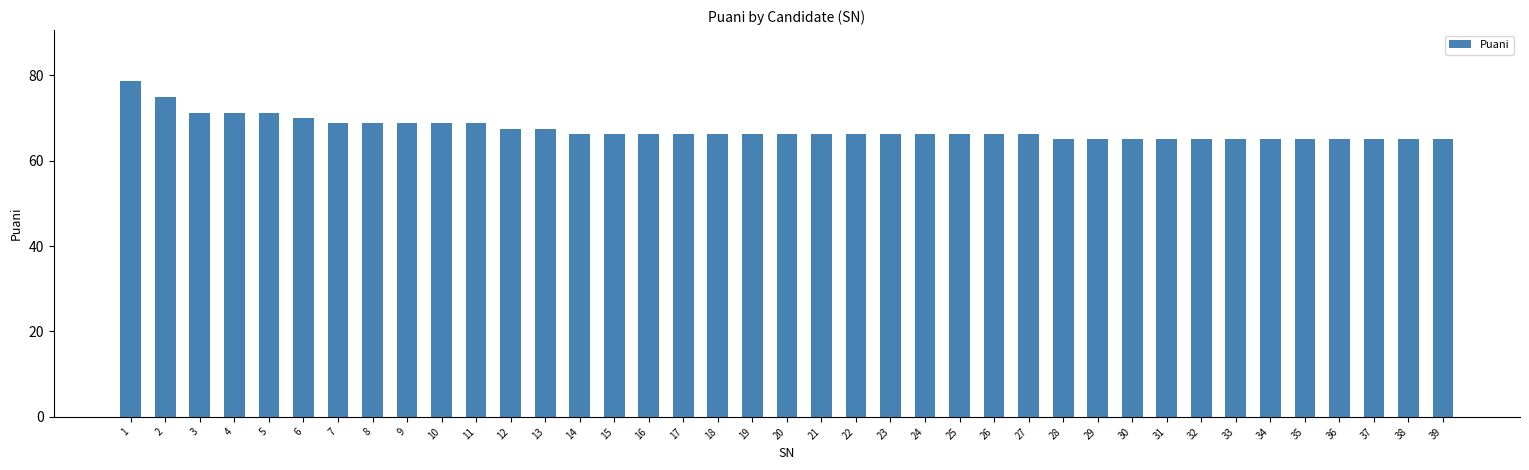

What is the difference between the second highest and second lowest values?

10.0